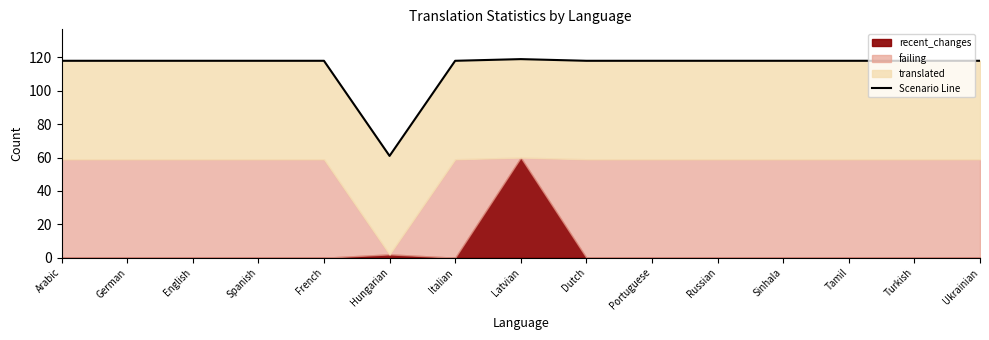

What is the value of the 10th point from the left?

118